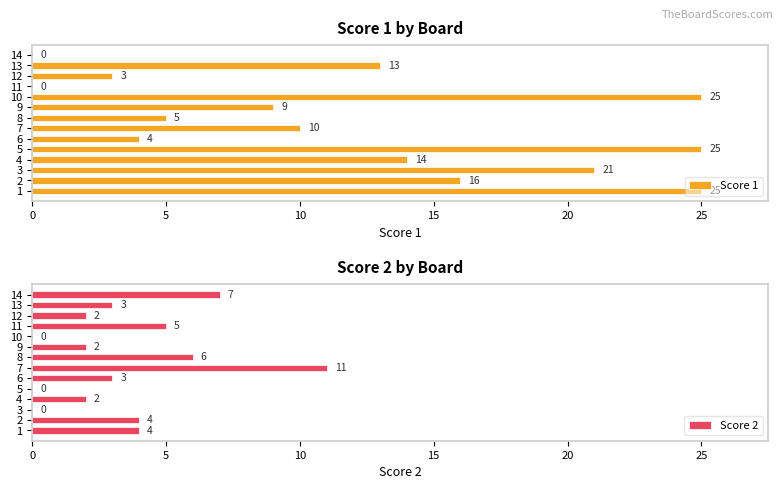

True or false: Score 1 has a value of 33 at 10.

False